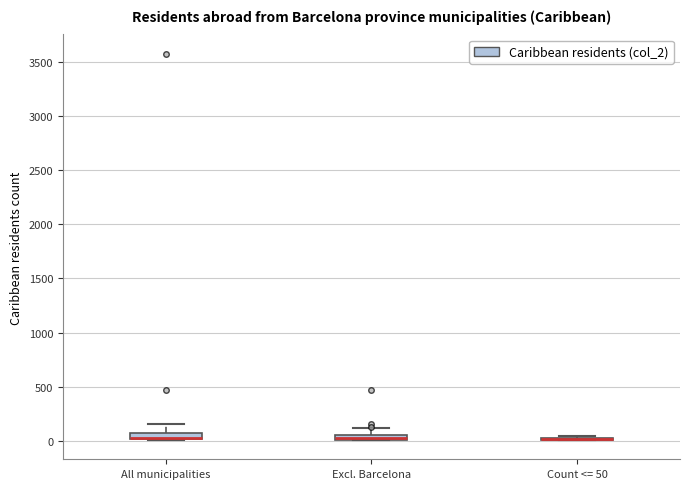

Where does the upper whisker of the box for Excl. Barcelona end on the y-axis? The values are not printed on the chart, so give them approximately, as read against the axis.

100